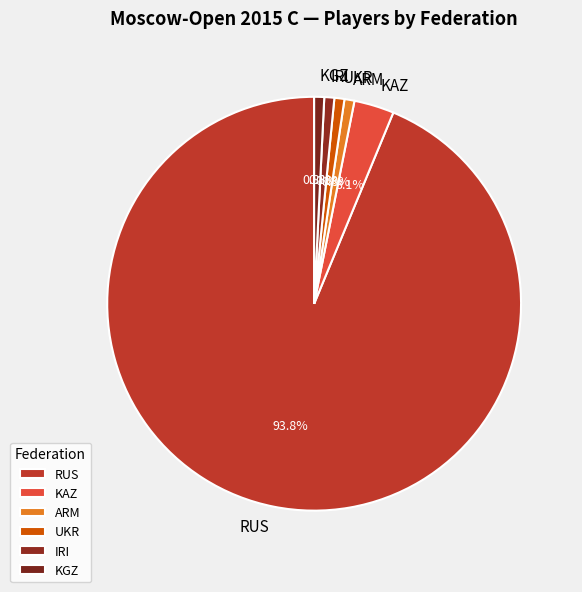

What is the majority slice?

RUS